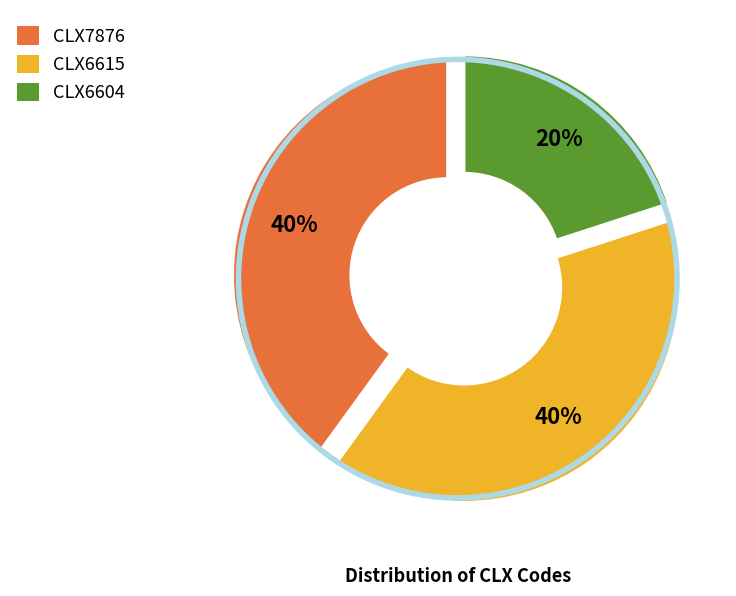

Combined, do CLX6604 and CLX6615 account for over 50%?

Yes